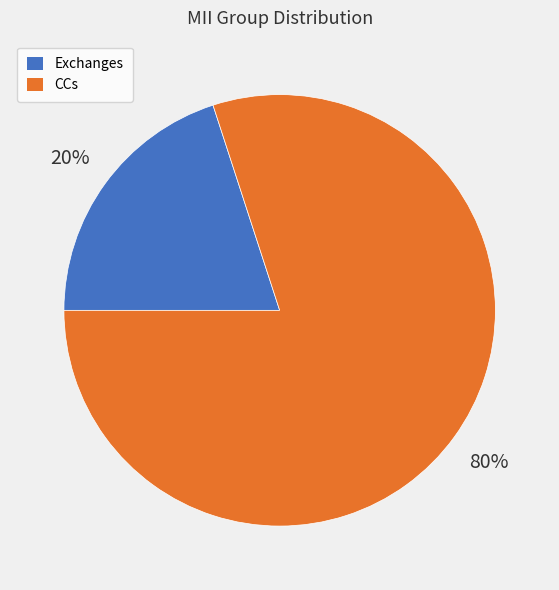

What is the largest slice in the pie chart?

CCs